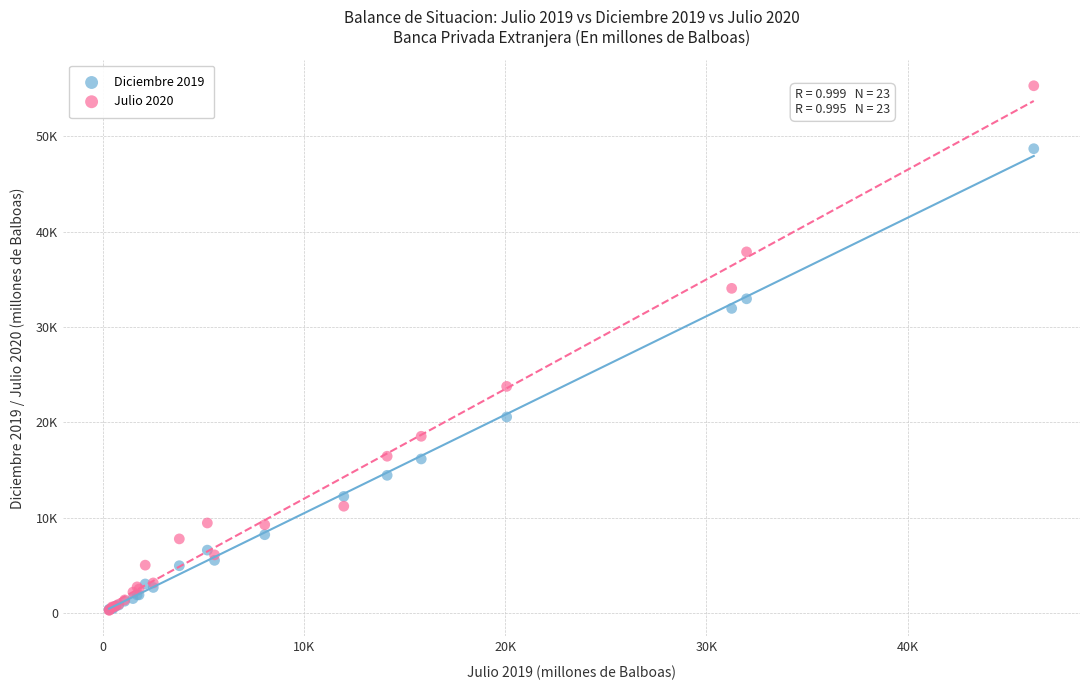

What are all the series names shown in the legend?

Diciembre 2019, Julio 2020